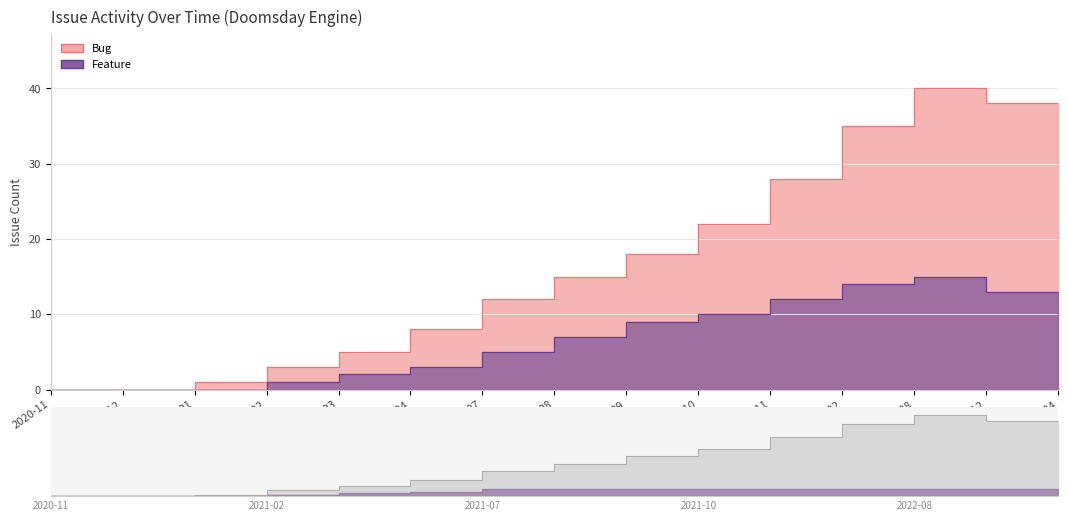

Rank the series at 2020-11 from highest to lowest value.

Bug, Feature